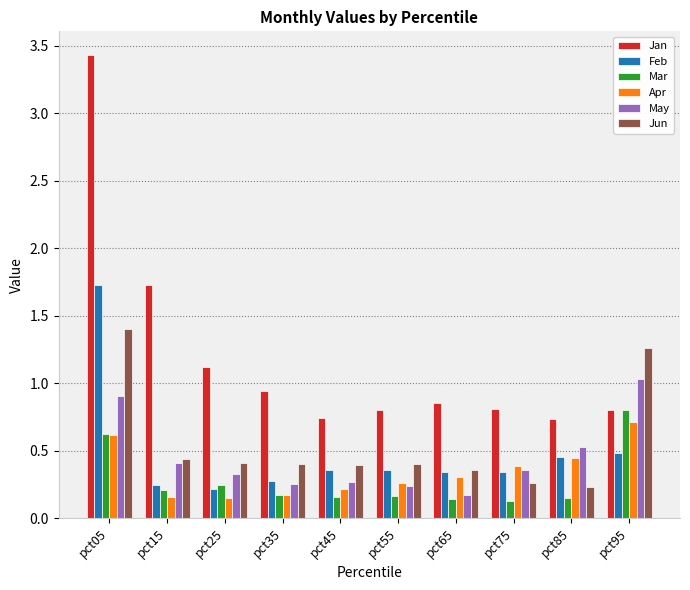

The Jan series shows 1.0 at pct45. True or false?

False